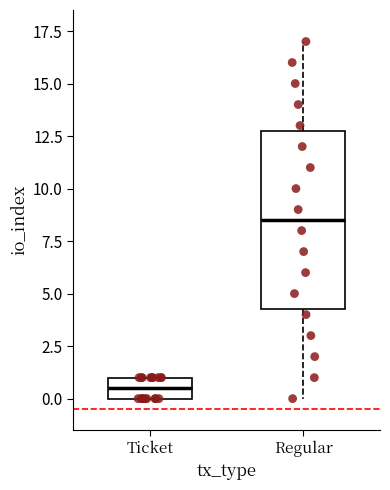

Reading left to right, read every box against the y-axis: the position of its median line, the range the box covers, and the ends of its whiskers. The values are not printed on the chart, so give them approximately, as read against the axis.

Ticket: median 0.5, box 0.0 to 1.0, whiskers 0.0 to 1.0
Regular: median 8.5, box 4.5 to 13.0, whiskers 0.0 to 17.0